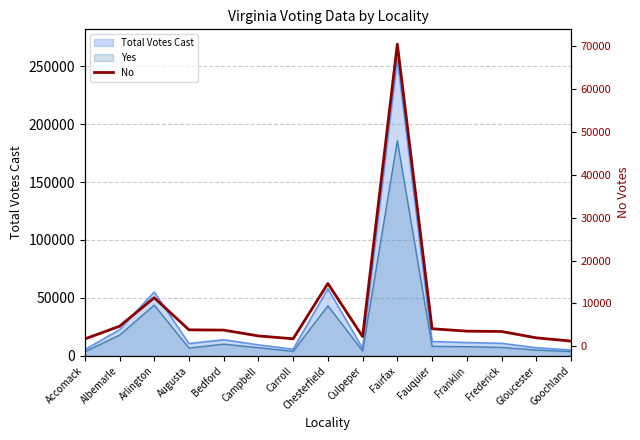

Where is the first local minimum?

Carroll